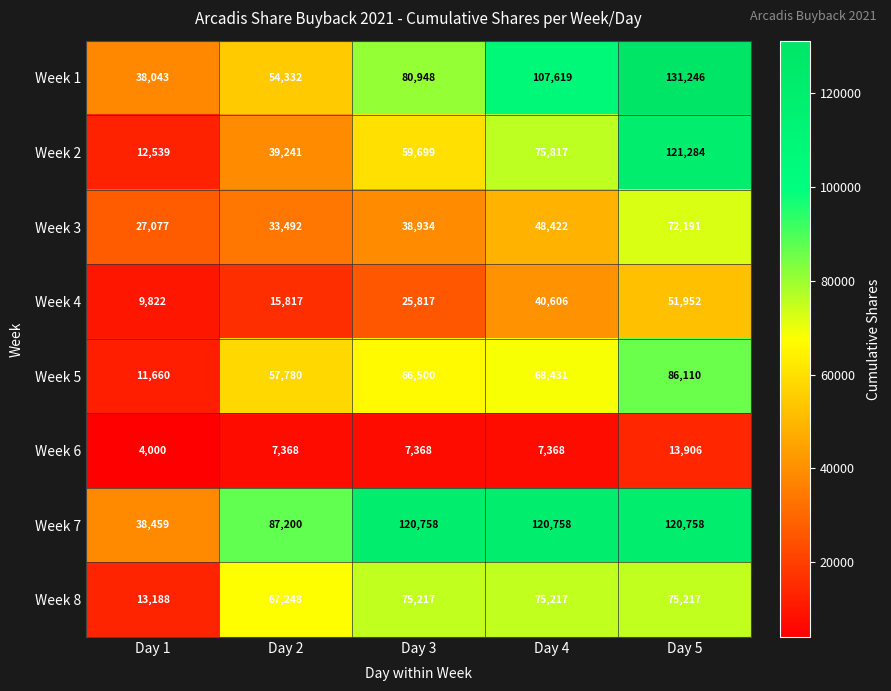

Where is Week 5 nearest to the value 48885?

Day 2